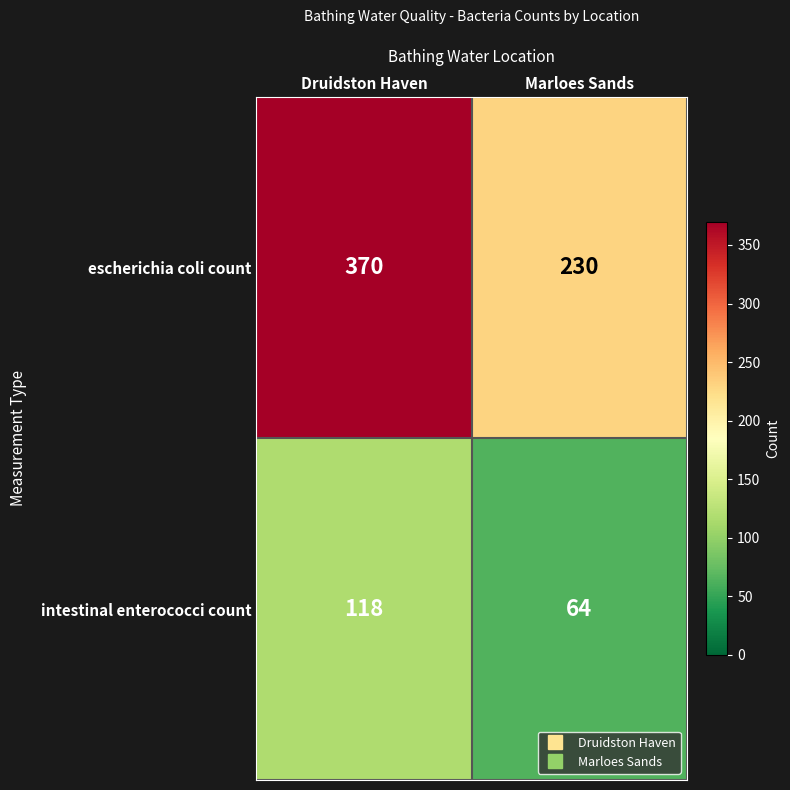

Rank the series by their average value, from lowest to highest.

intestinal enterococci count, escherichia coli count